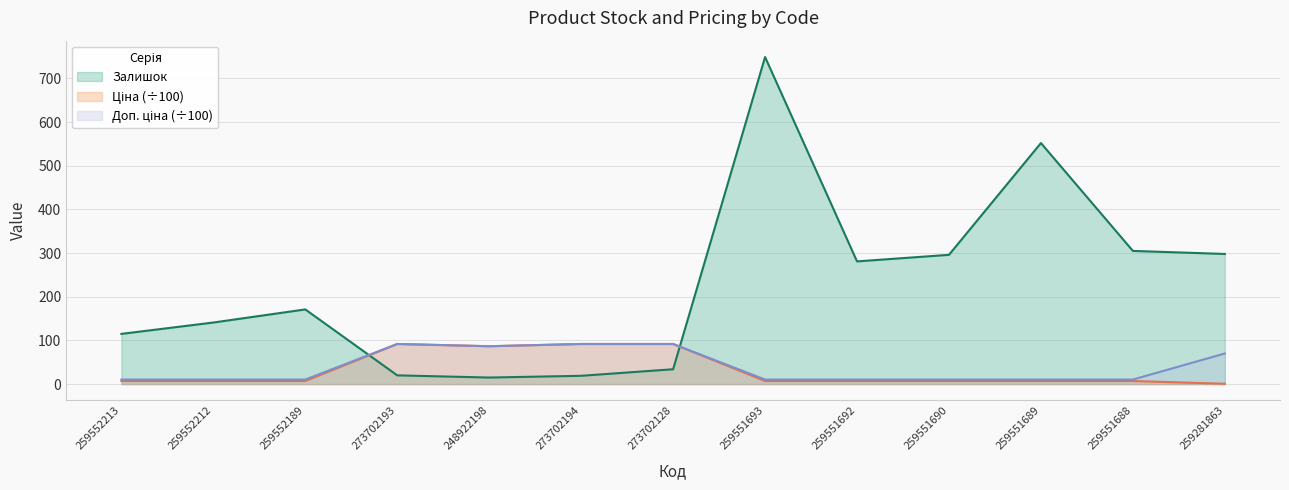

What position from the right is 248922198?

9